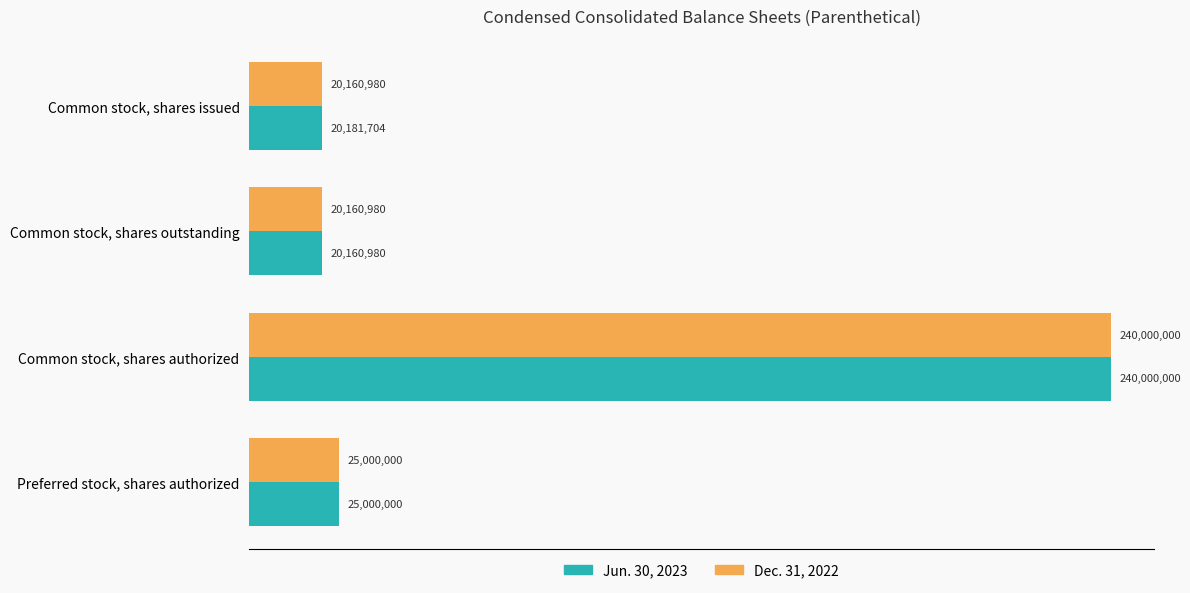

Reading left to right, list all the values displayed in this chart.

Jun. 30, 2023: 20181704	20160980	240000000	25000000
Dec. 31, 2022: 20160980	20160980	240000000	25000000